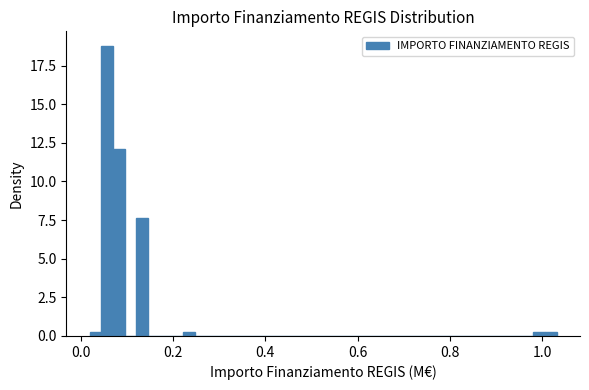

Read against the x-axis, roughly where is the centre of the tallest bar?

0.06